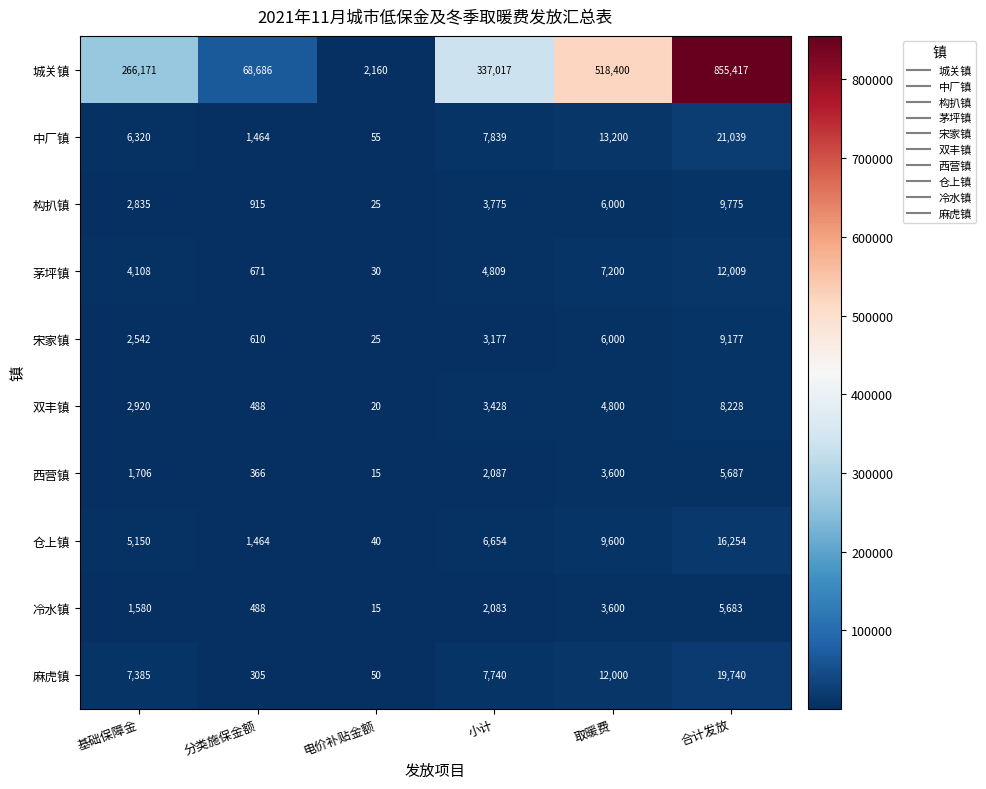

The value of 茅坪镇 at 合计发放 is 12009. True or false?

True